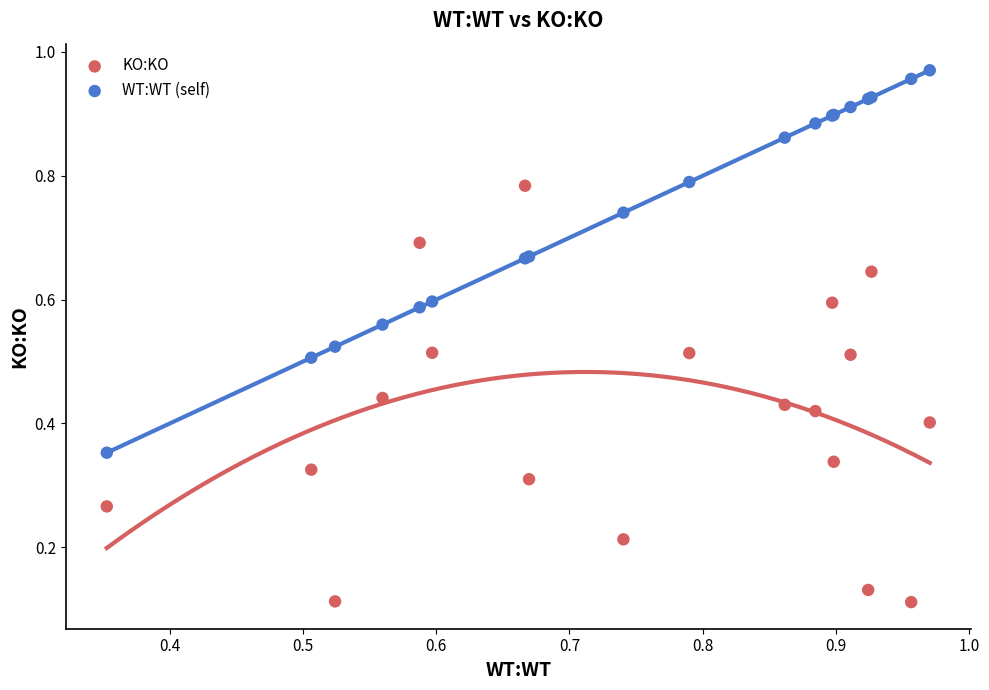

Which series has the largest Y range (max minus min)?

KO:KO